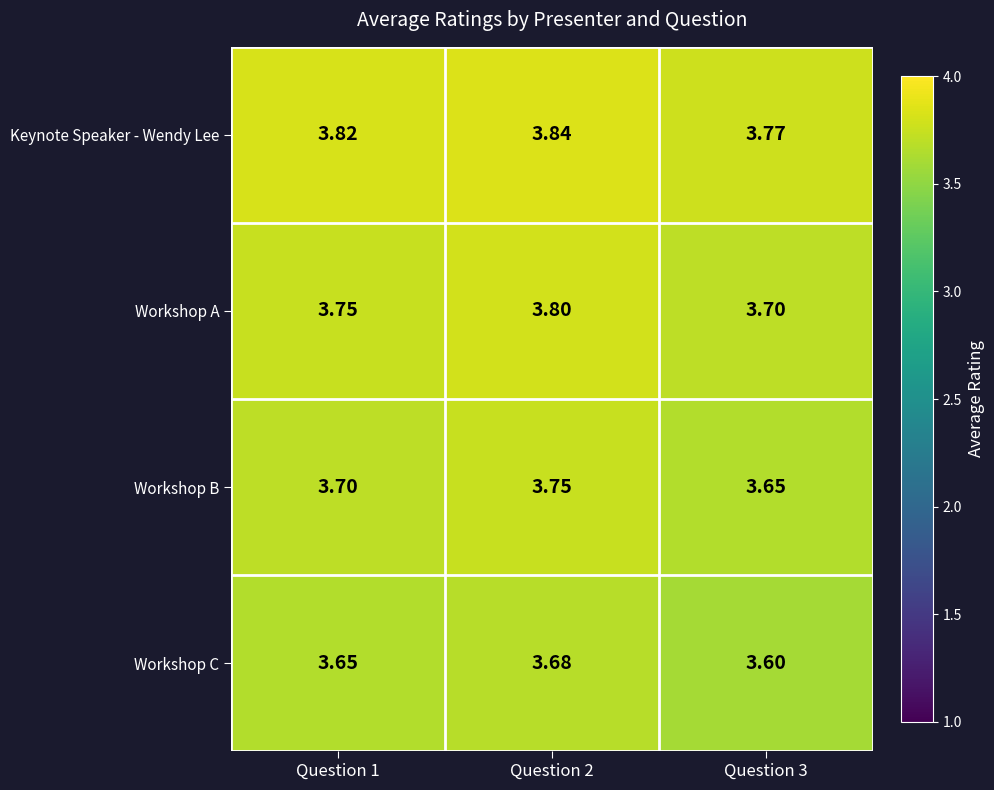

Rank the series by their maximum value, from lowest to highest.

Workshop C, Workshop B, Workshop A, Keynote Speaker - Wendy Lee